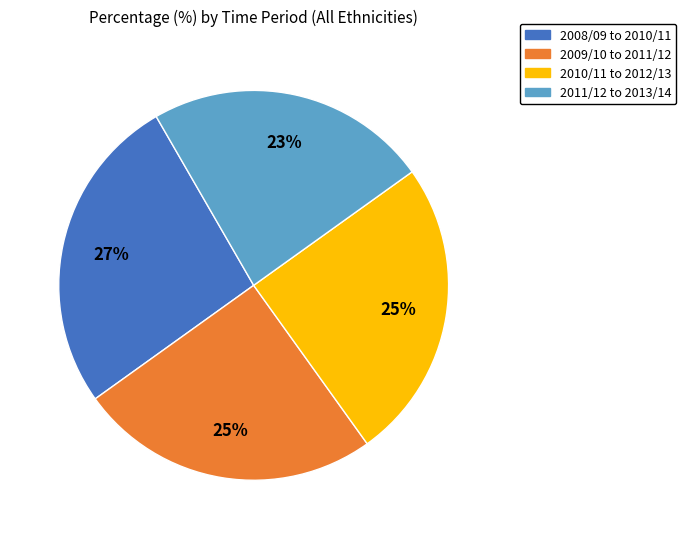

Approximately how many times larger is the value at 2011/12 to 2013/14 compared to 2009/10 to 2011/12?

0.9